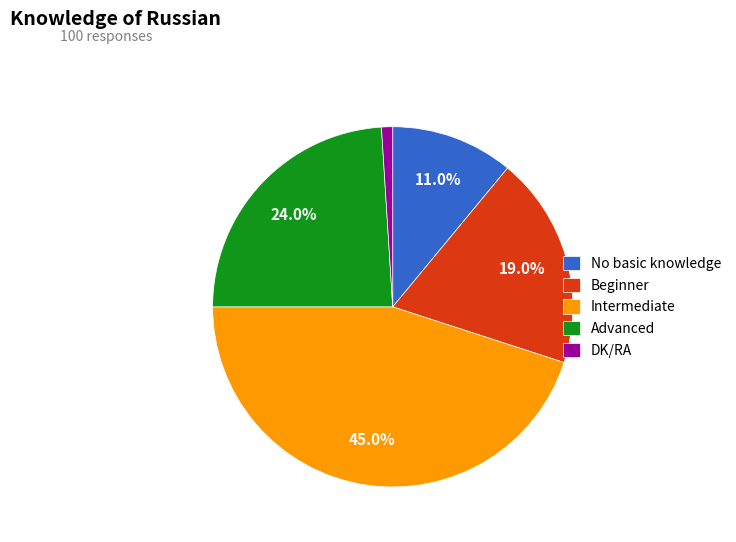

What percentage do Advanced and No basic knowledge together represent?

35.0%